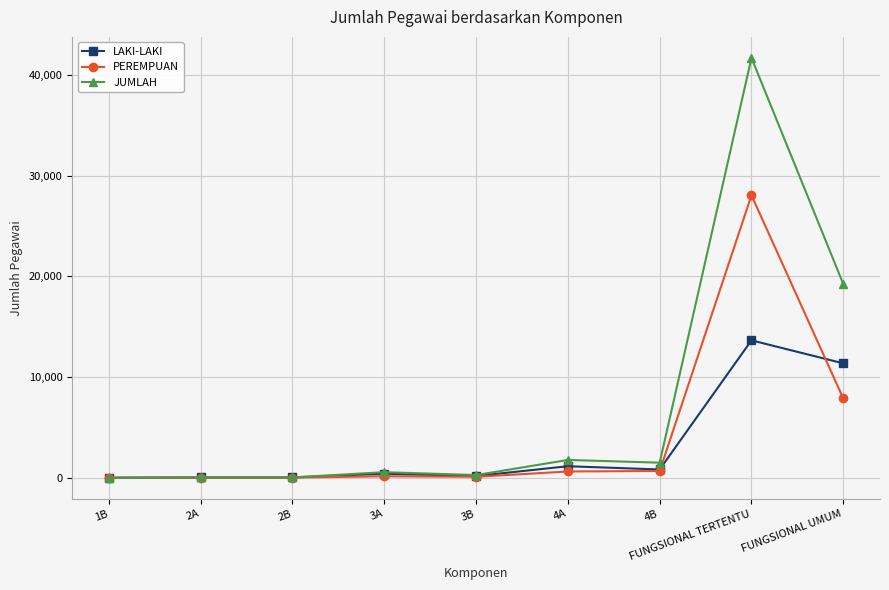

At which label is PEREMPUAN closest to 14018?

FUNGSIONAL UMUM